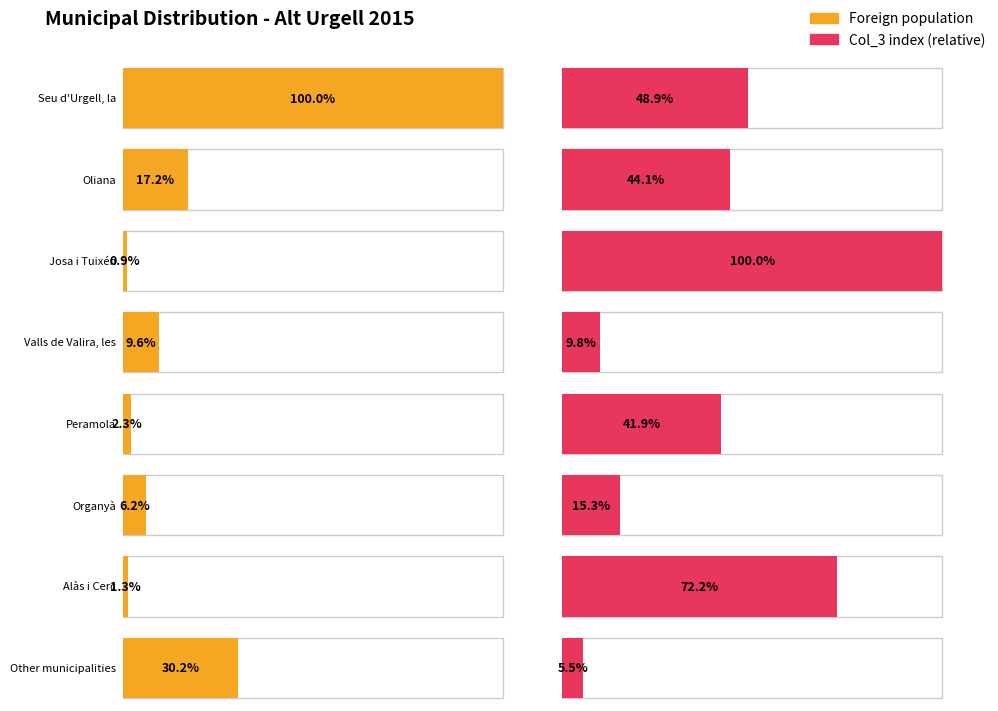

How many data points does each series have?

8